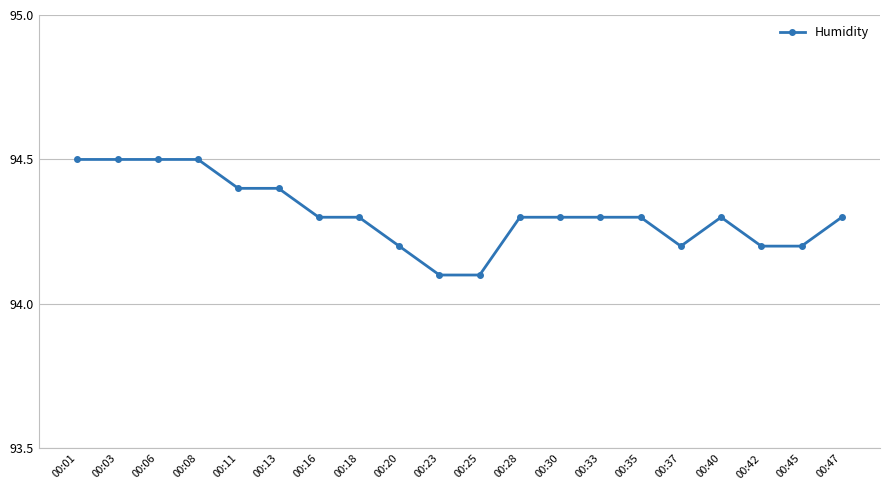

Reading left to right, extract all data points from this chart.

94.5	94.5	94.5	94.5	94.4	94.4	94.3	94.3	94.2	94.1	94.1	94.3	94.3	94.3	94.3	94.2	94.3	94.2	94.2	94.3